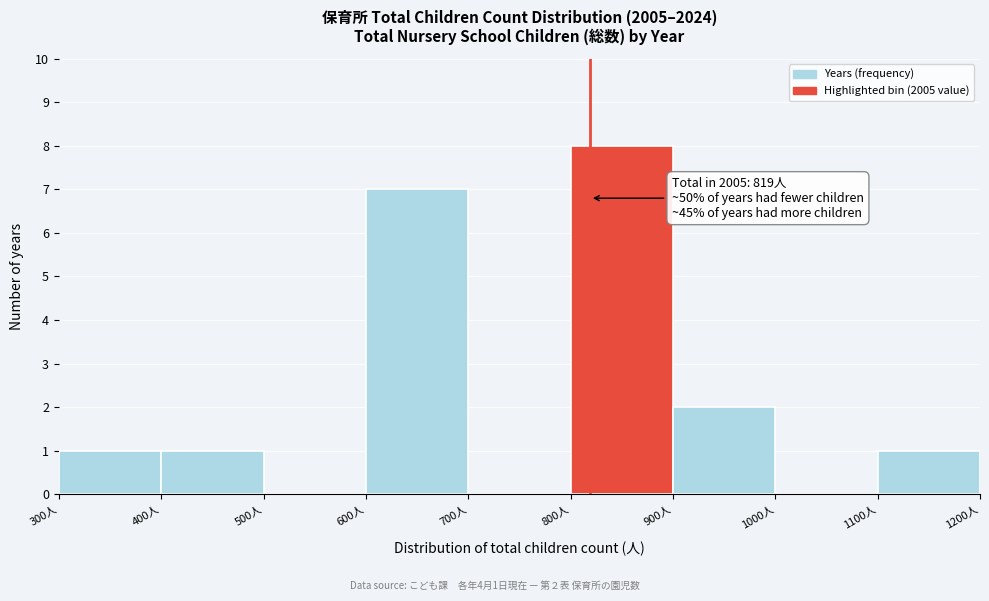

Which range on the x-axis has the tallest bar?

800 to 900